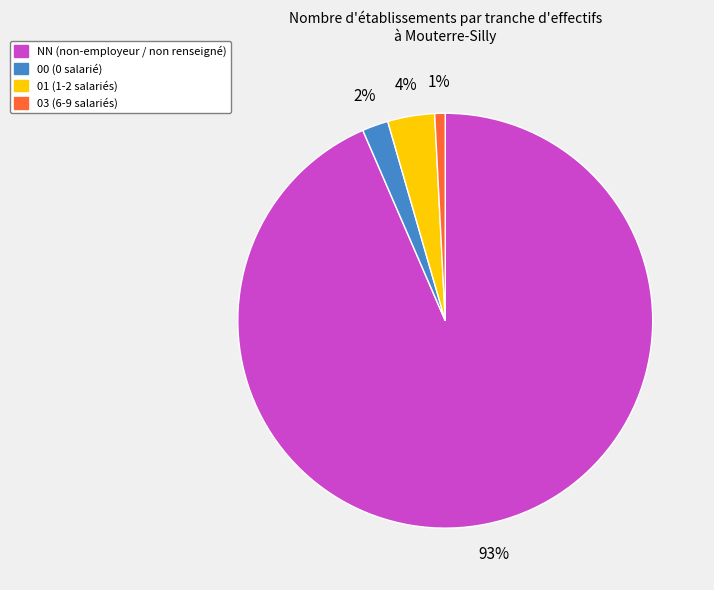

To the nearest percent, what is the average slice percentage?

25%